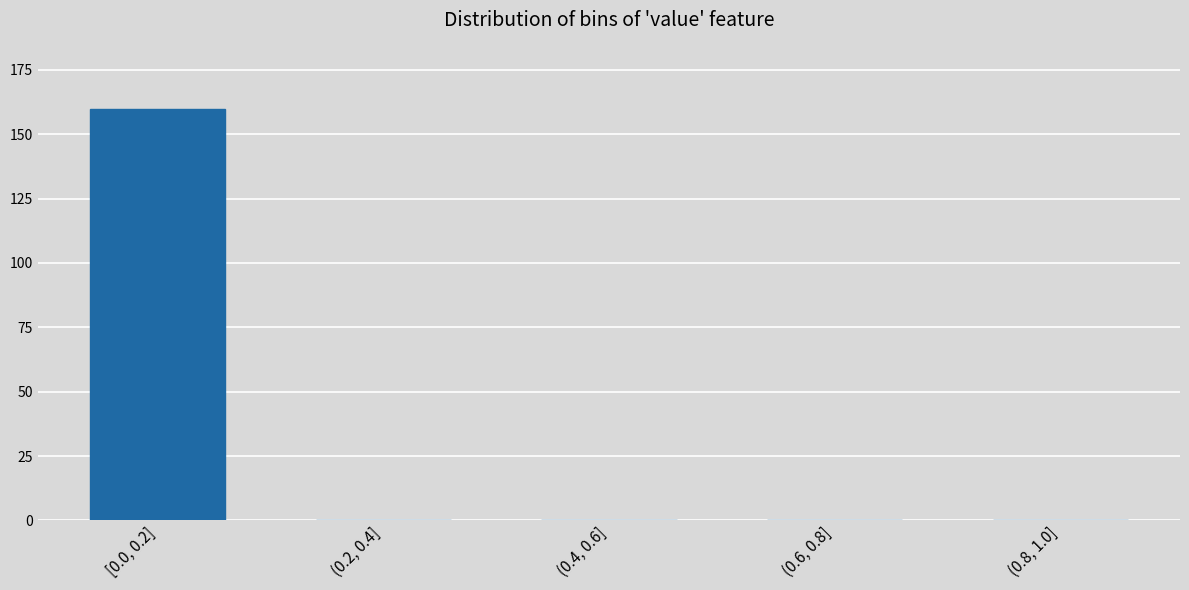

Reading right to left, extract all data points from this chart.

(0.8, 1.0]=0	(0.6, 0.8]=0	(0.4, 0.6]=0	(0.2, 0.4]=0	[0.0, 0.2]=160